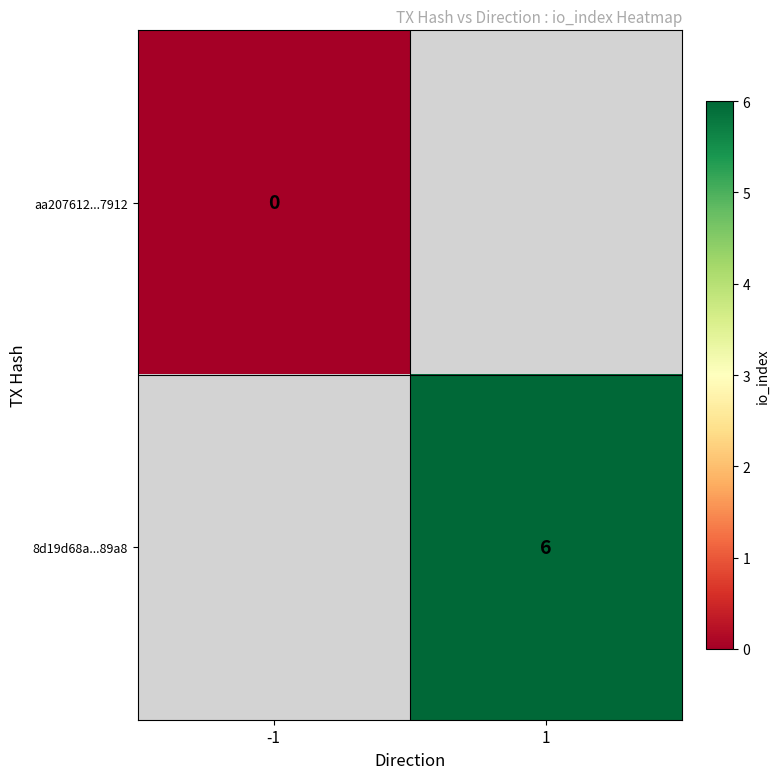

How many distinct data groups are displayed?

2